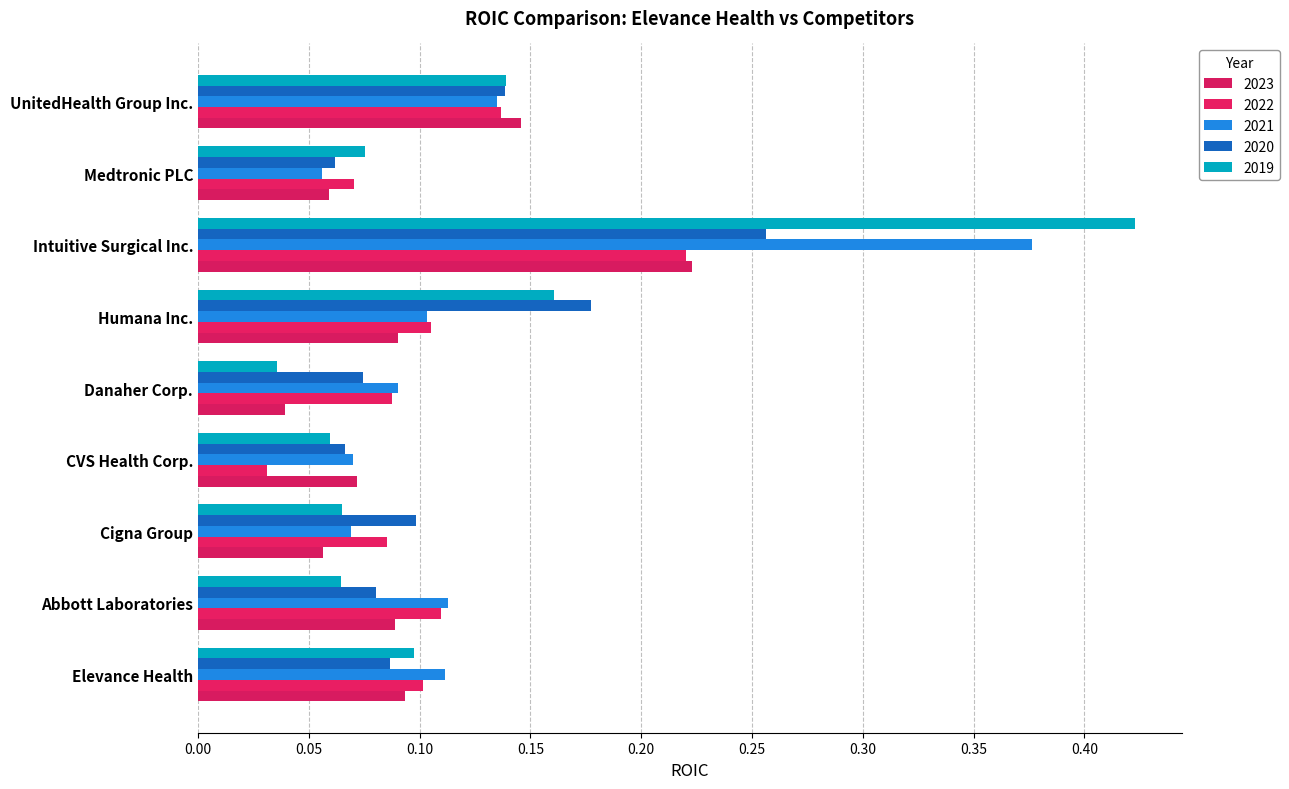

What is the label of the 3rd bar from the right?

Intuitive Surgical Inc.